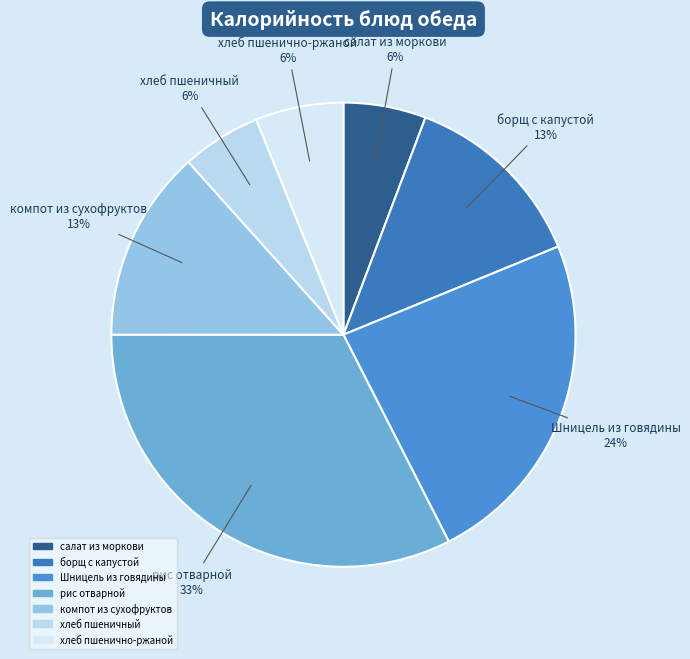

To the nearest percent, what is the combined percentage of хлеб пшенично-ржаной and салат из моркови?

12%